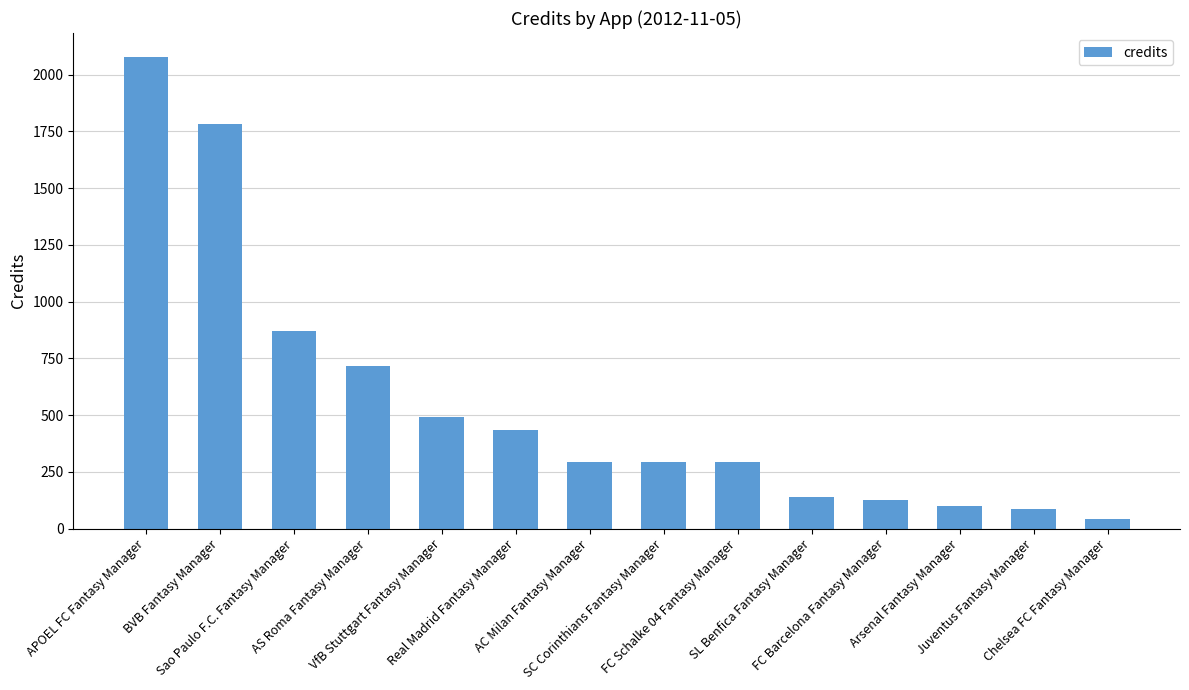

Is it true that the value at Real Madrid Fantasy Manager is 603?

False